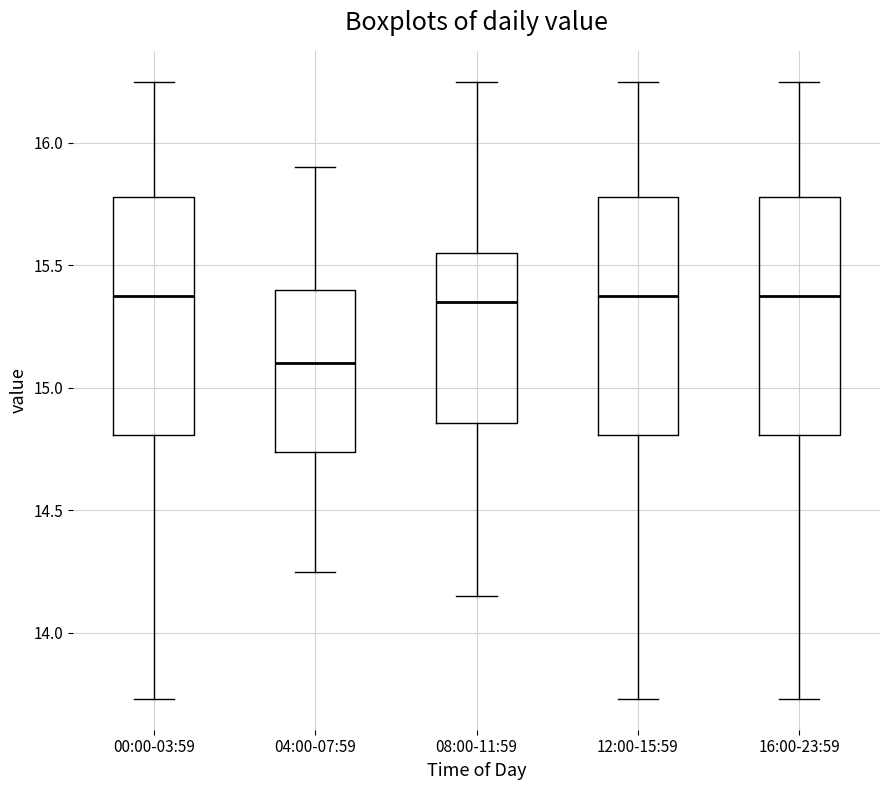

Which box has the lowest median line?

04:00-07:59